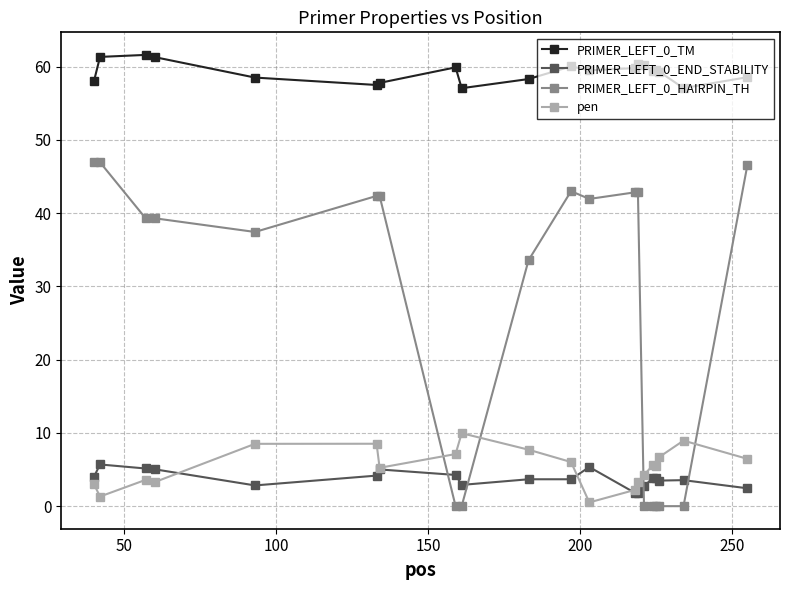

Rank the series by their maximum value, from lowest to highest.

PRIMER_LEFT_0_END_STABILITY, pen, PRIMER_LEFT_0_HAIRPIN_TH, PRIMER_LEFT_0_TM